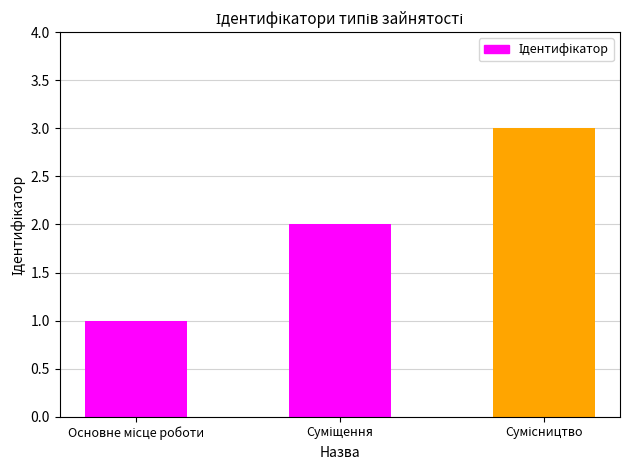

Rank the categories by value from lowest to highest.

Основне місце роботи, Суміщення, Сумісництво